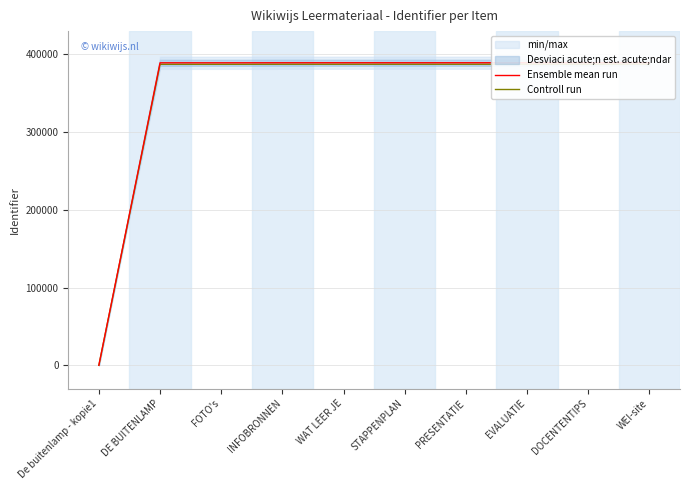

True or false: Controll run and Ensemble mean run intersect in this chart.

False